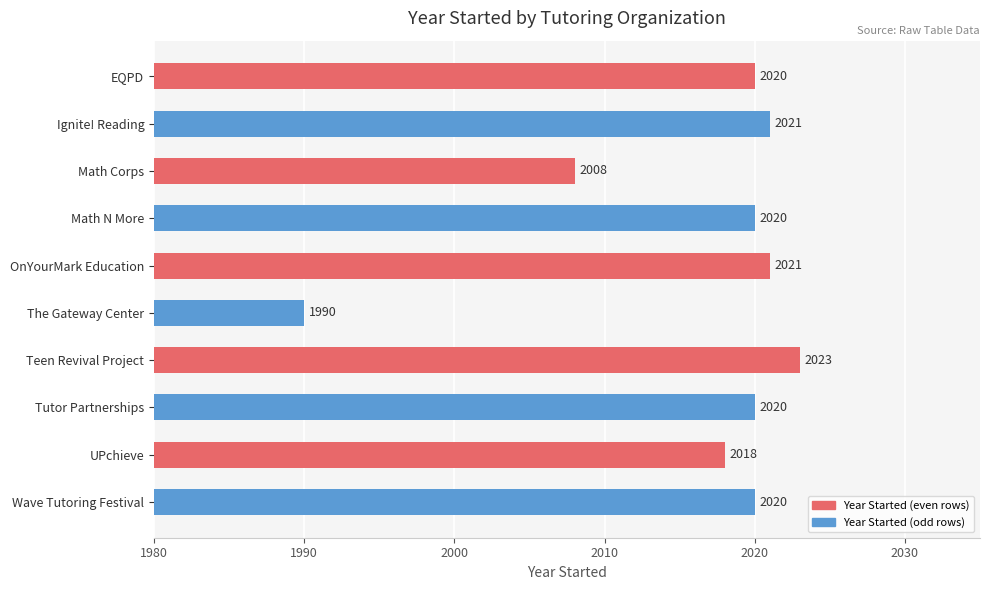

True or false: the data shows 518 at EQPD.

False